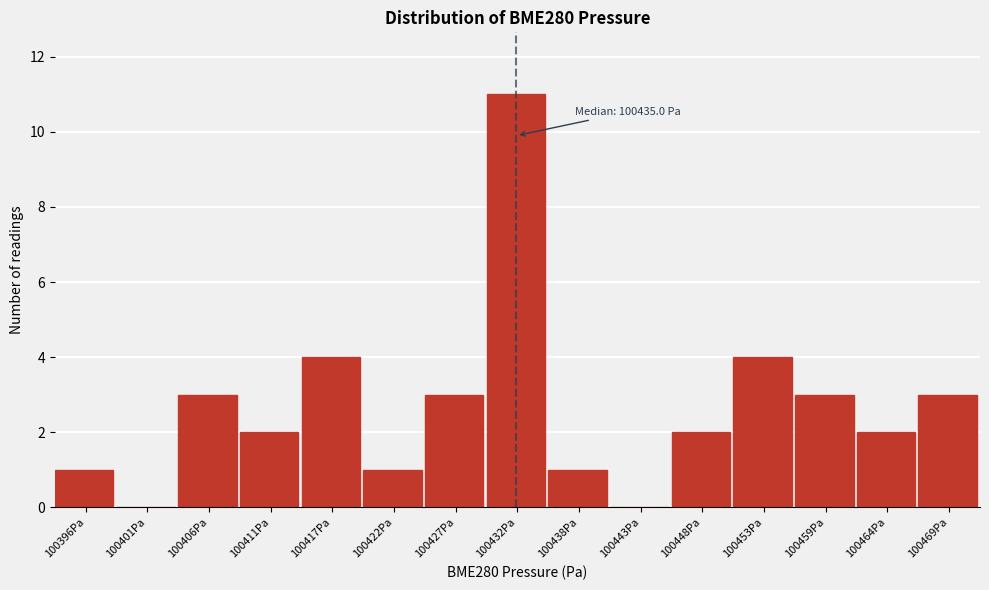

Reading left to right, extract all data points from this chart.

100396Pa=1	100401Pa=0	100406Pa=3	100411Pa=2	100417Pa=4	100422Pa=1	100427Pa=3	100432Pa=11	100438Pa=1	100443Pa=0	100448Pa=2	100453Pa=4	100459Pa=3	100464Pa=2	100469Pa=3